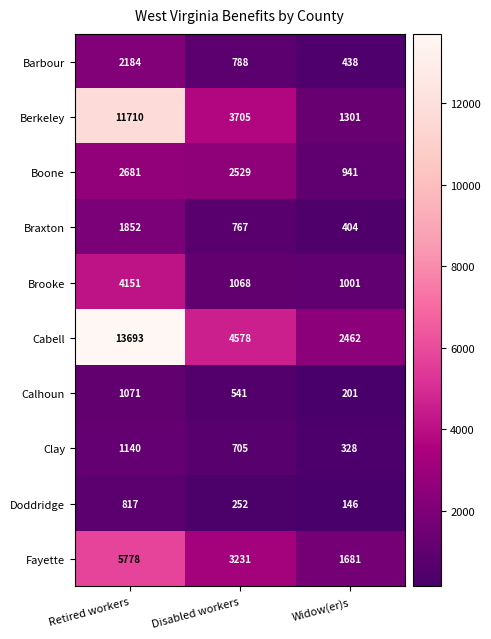

How many Berkeley values are between 1301 and 11710?

3